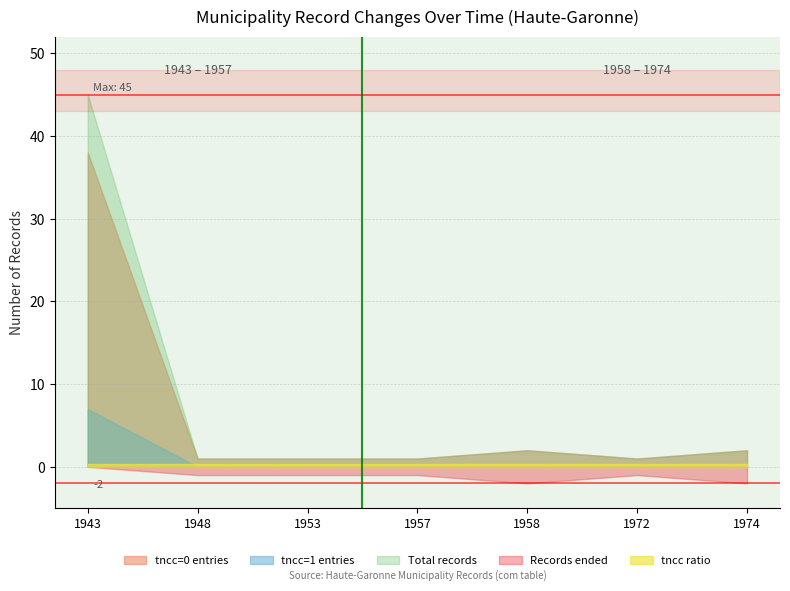

How many Entries ended values are between 1 and 2?

6